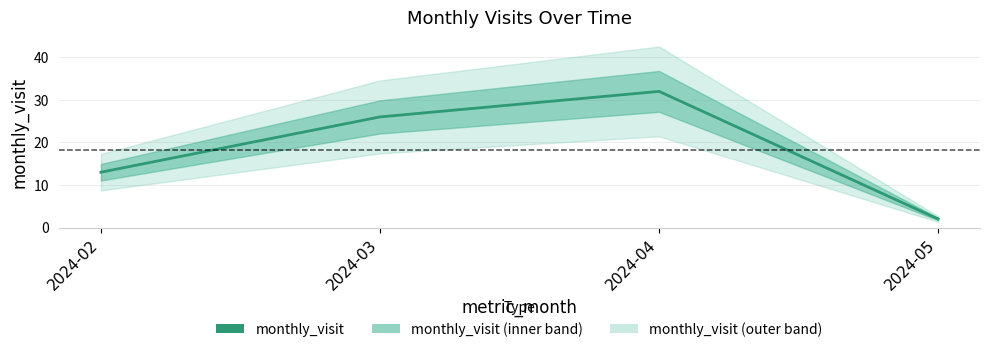

What value does the data have at 2024-03?

26